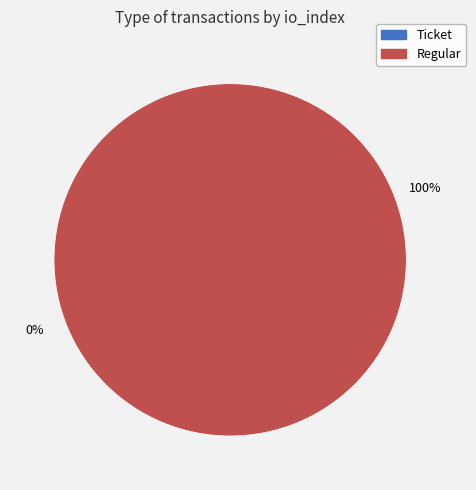

To the nearest percent, what is the combined percentage of Regular (io_index=6) and Ticket (io_index=0)?

100%